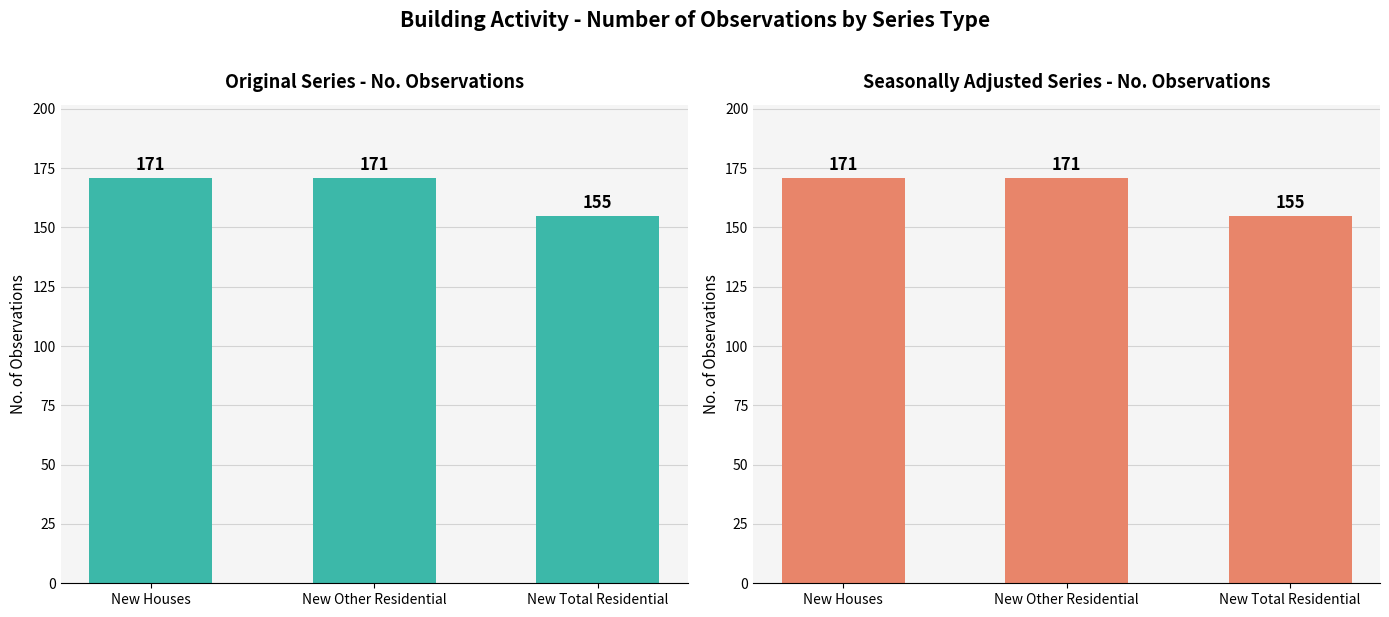

What is the total value across all series at New Houses?

342